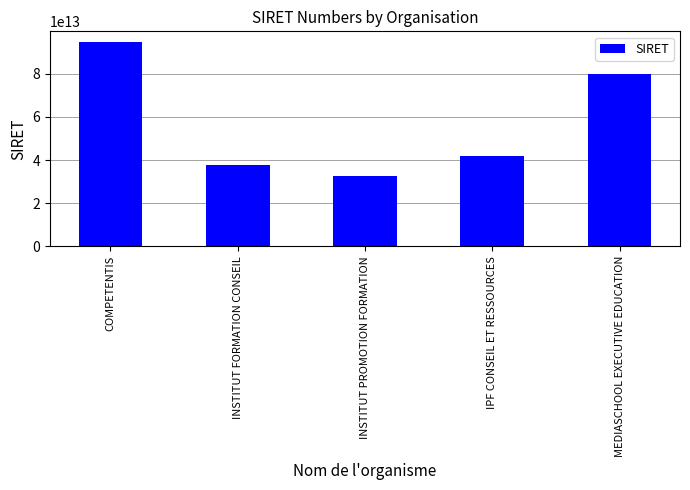

At which category does the chart reach its peak across all series?

COMPETENTIS